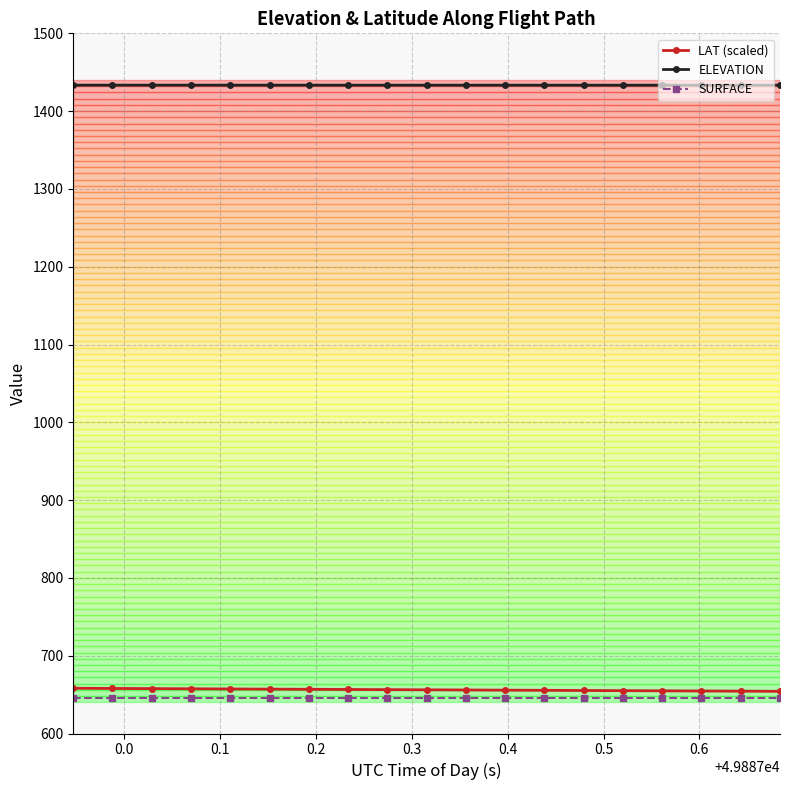

What is the average value of the ELEVATION series?

1433.4